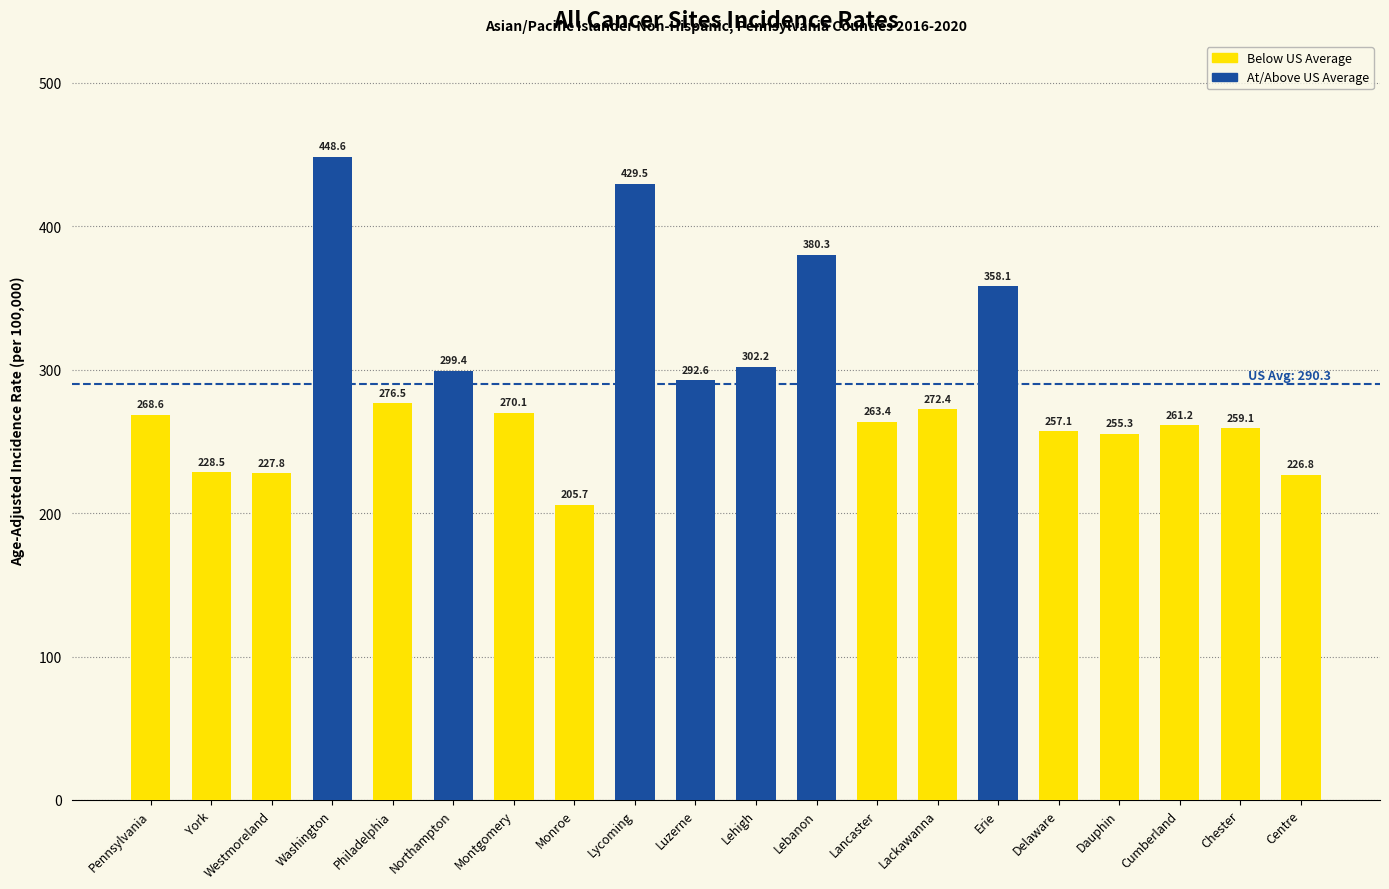

How many bars are there in total?

20